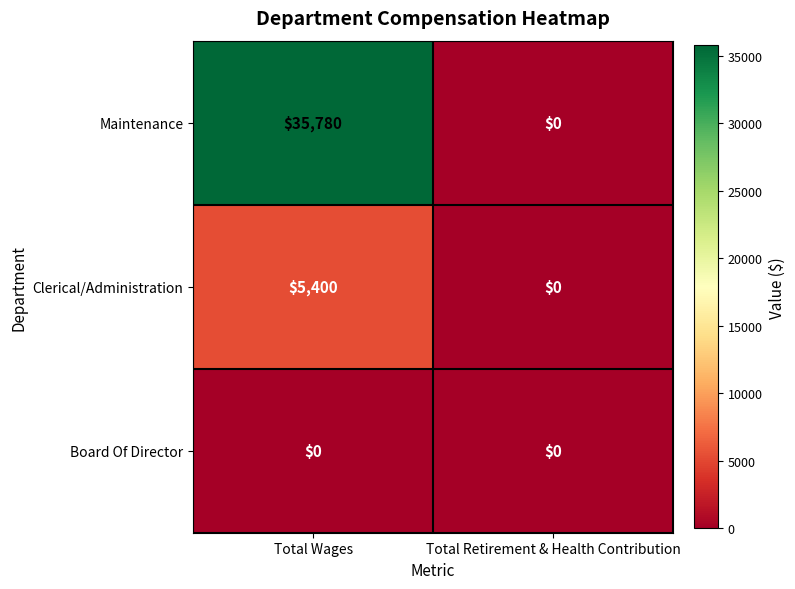

Which series has the widest spread of values?

Maintenance